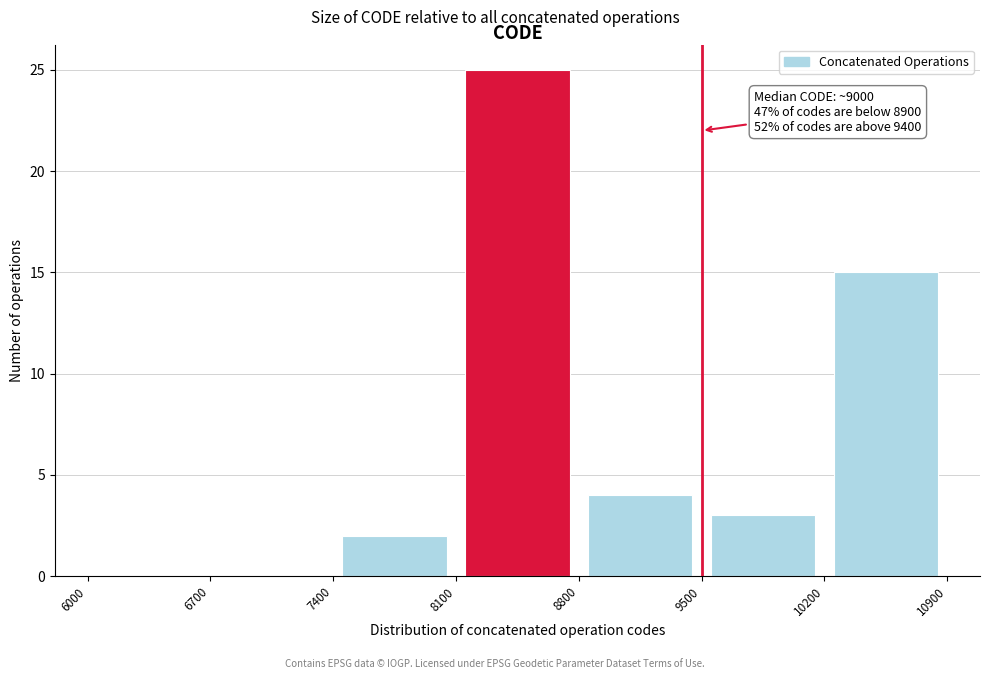

Which range on the x-axis has the tallest bar?

8100 to 8800